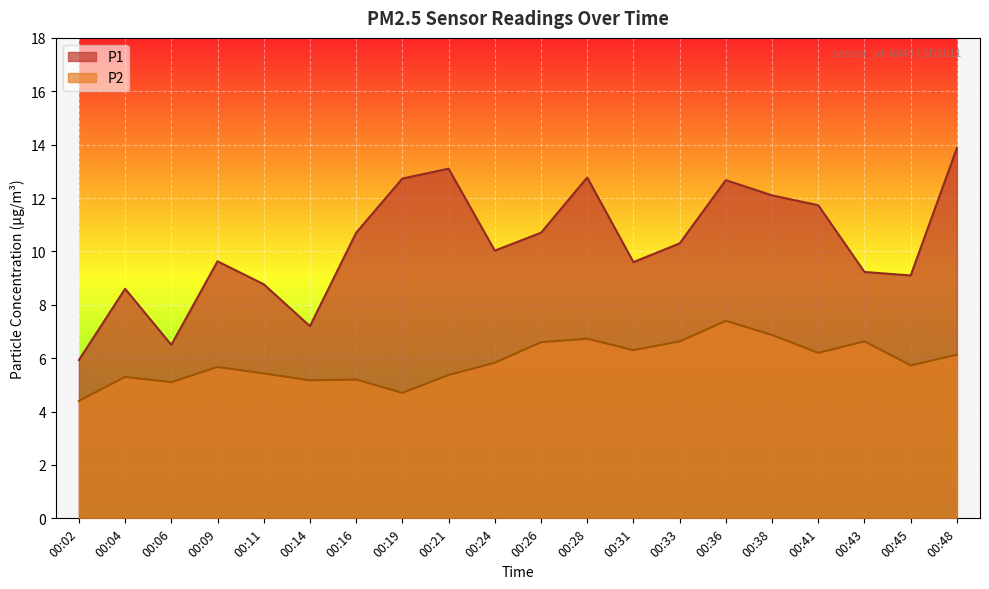

True or false: P1 and P2 intersect in this chart.

False